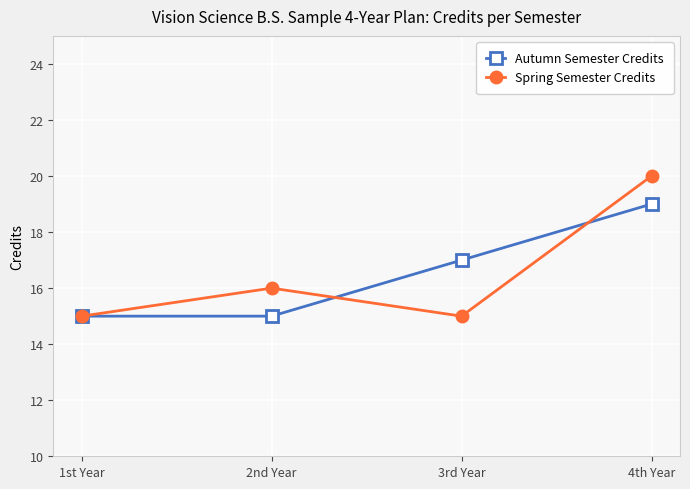

In Spring Semester Credits, how many points are higher than both neighbors (excluding endpoints)?

1